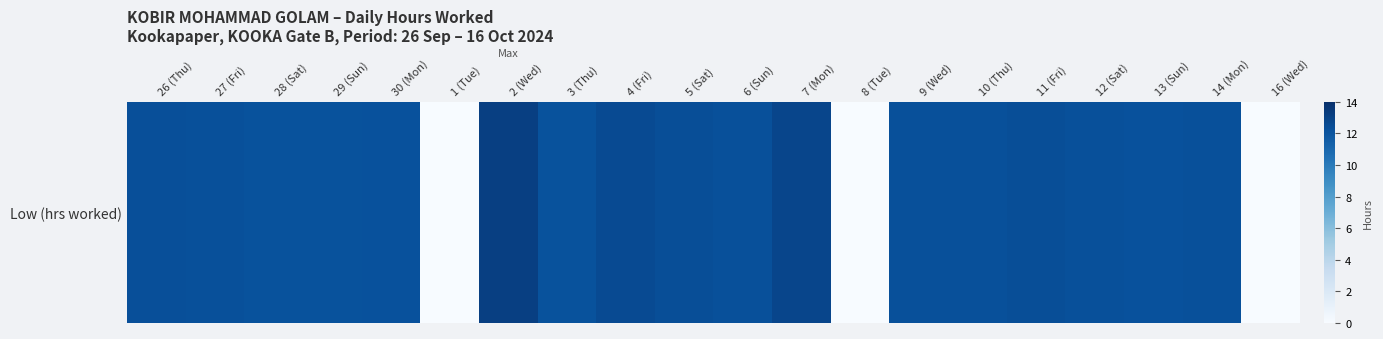

List the labels in order of value, largest first.

2 (Wed), 7 (Mon), 4 (Fri), 5 (Sat), 11 (Fri), 26 (Thu), 9 (Wed), 10 (Thu), 6 (Sun), 27 (Fri), 12 (Sat), 14 (Mon), 13 (Sun), 30 (Mon), 3 (Thu), 28 (Sat), 29 (Sun), 1 (Tue), 8 (Tue), 16 (Wed)